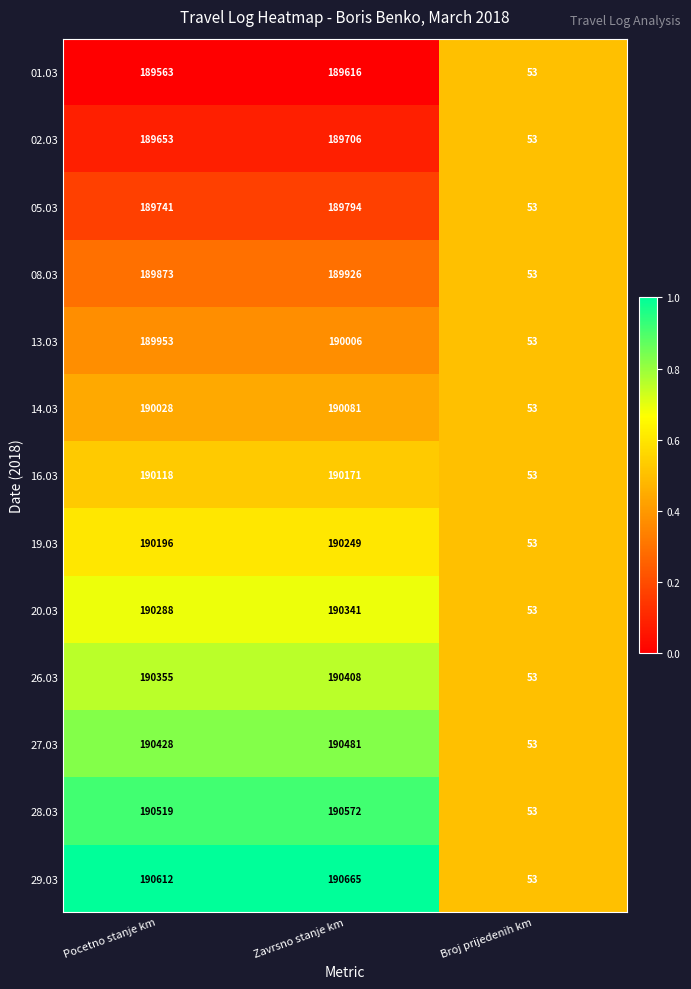

What is the sum of the 13.03 values at Zavrsno stanje km and Pocetno stanje km?

379959